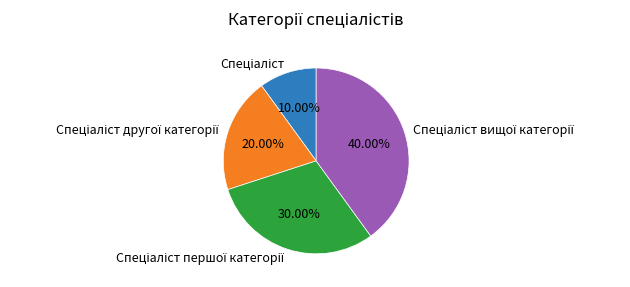

Is there any slice that represents more than half of the pie?

No